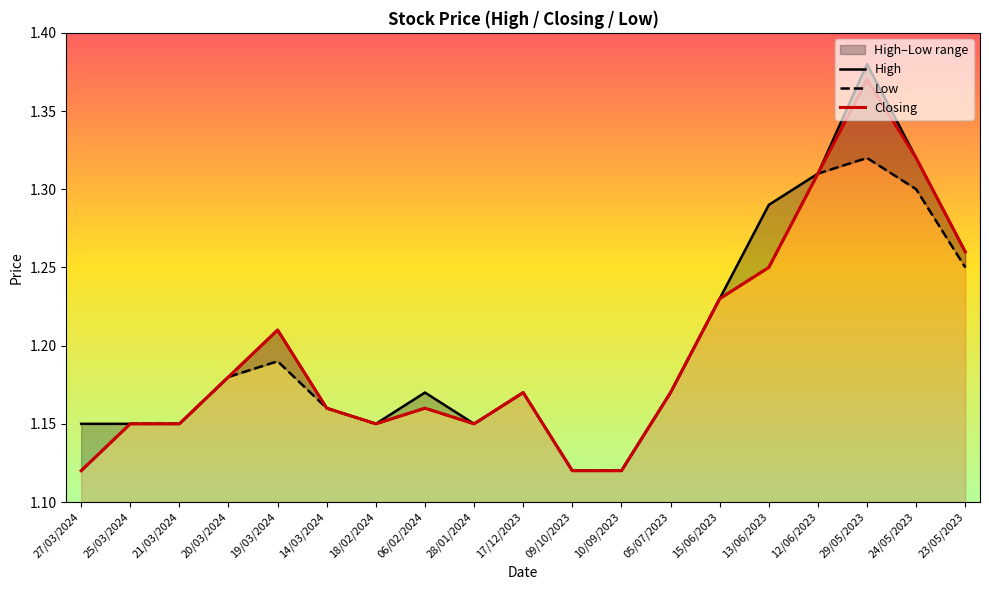

What position from the right is 27/03/2024?

19